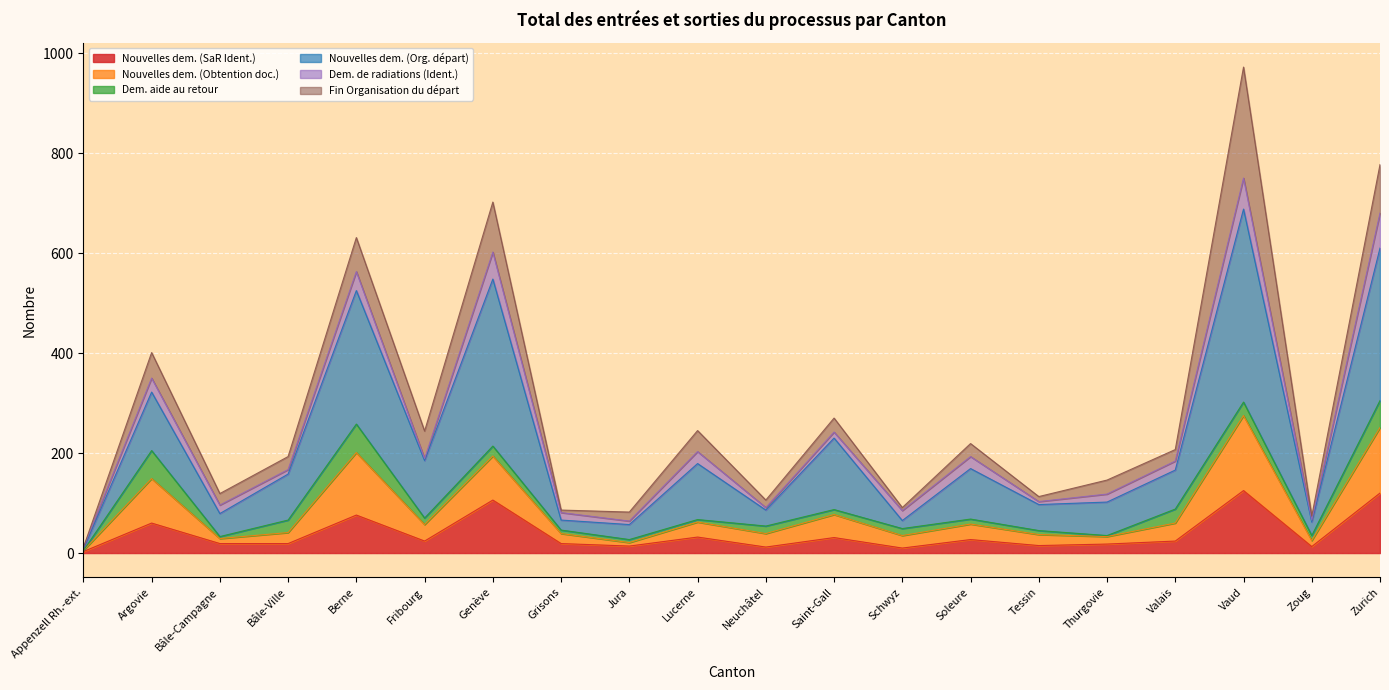

What is the maximum value for Nouvelles dem. (SaR Ident.)?

125